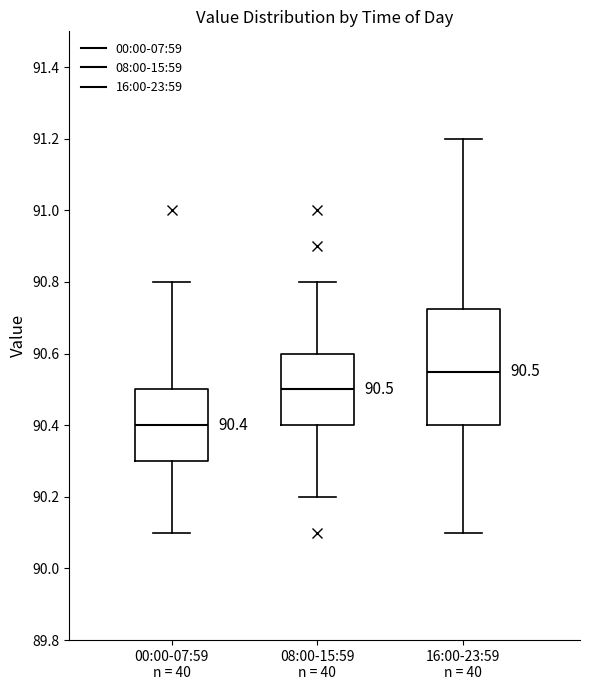

Which box's median line is the highest?

16:00-23:59 n = 40